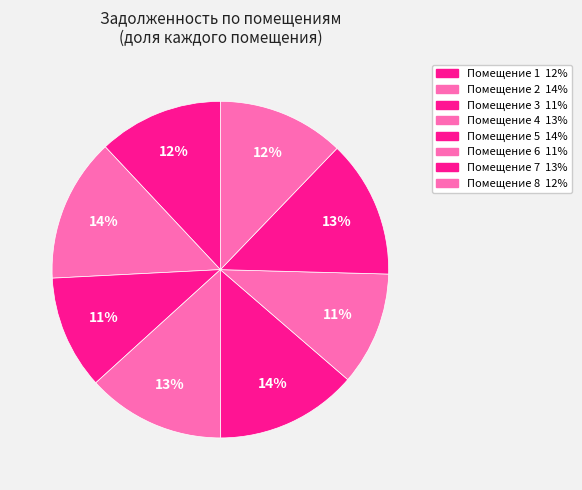

Count the number of slices in the pie.

8